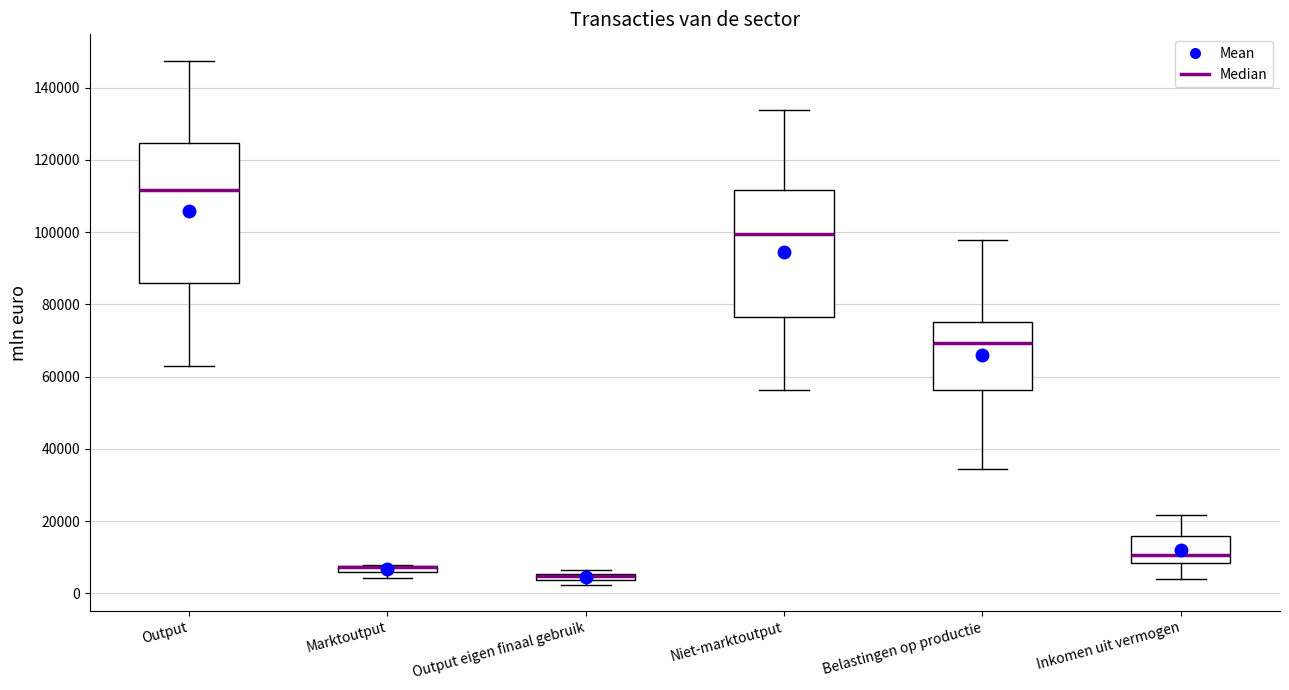

Which box is the tallest, from its lower edge to its upper edge?

Output